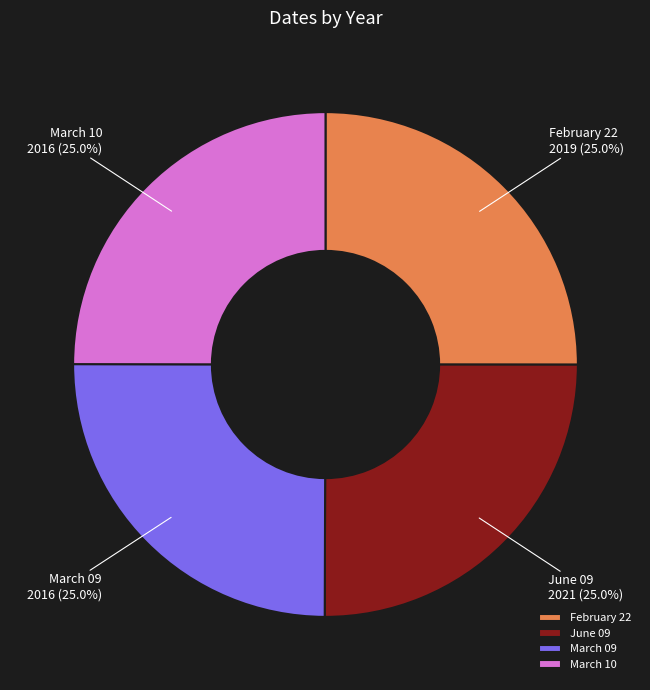

How many slices are in this pie chart?

4